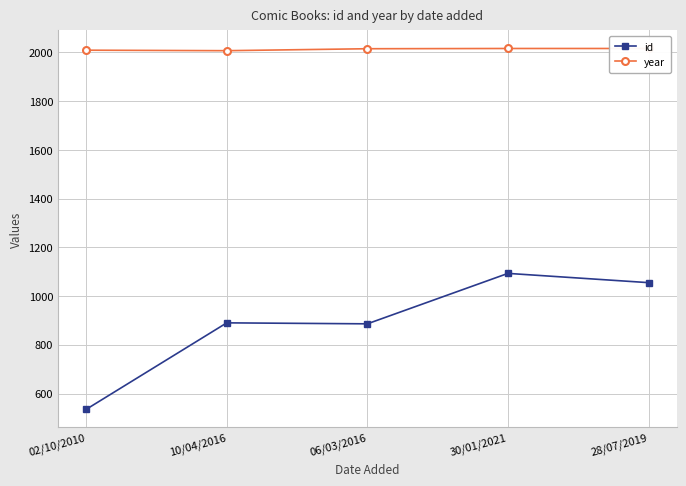

What are all the series names shown in the legend?

id, year